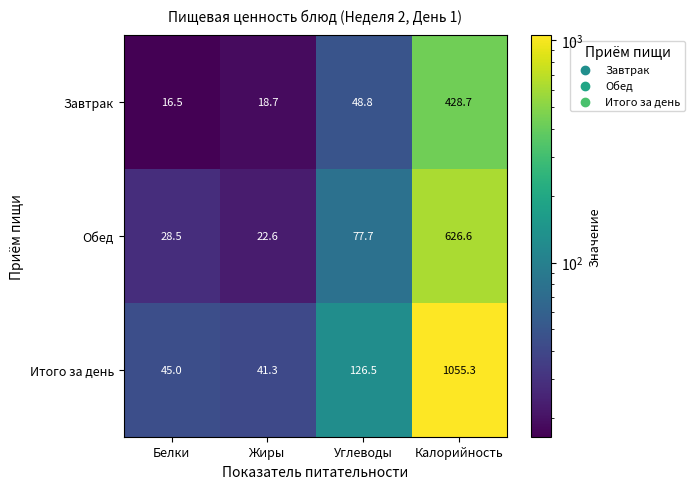

Reading left to right, list all the values displayed in this chart.

Завтрак: 16.5	18.7	48.8	428.7
Обед: 28.5	22.6	77.7	626.6
Итого за день: 45.0	41.3	126.5	1055.3